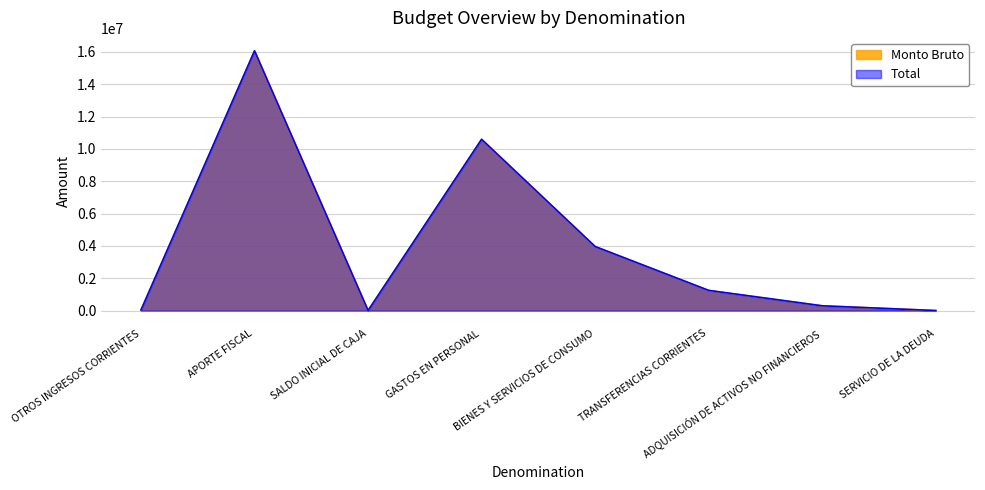

How many values in the Total series are below 1246996?

4